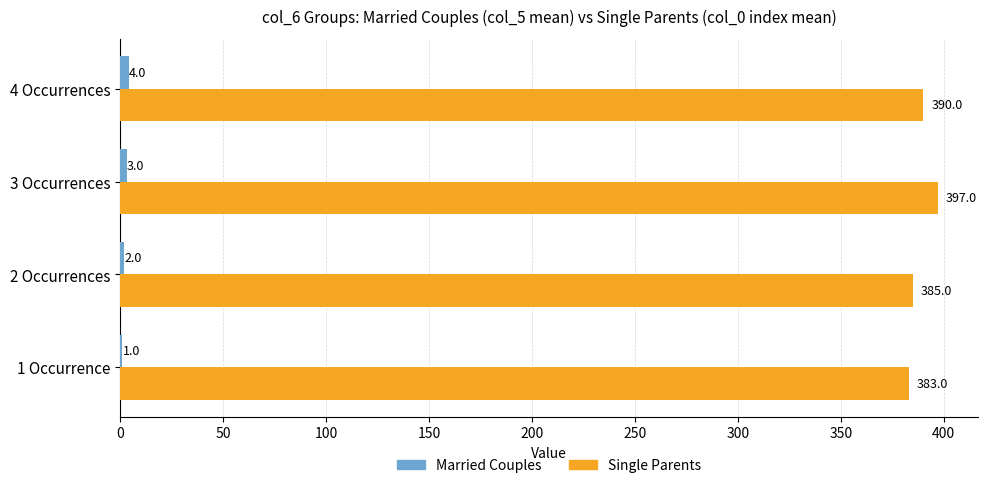

The value of Single Parents at 2 Occurrences is 139. True or false?

False